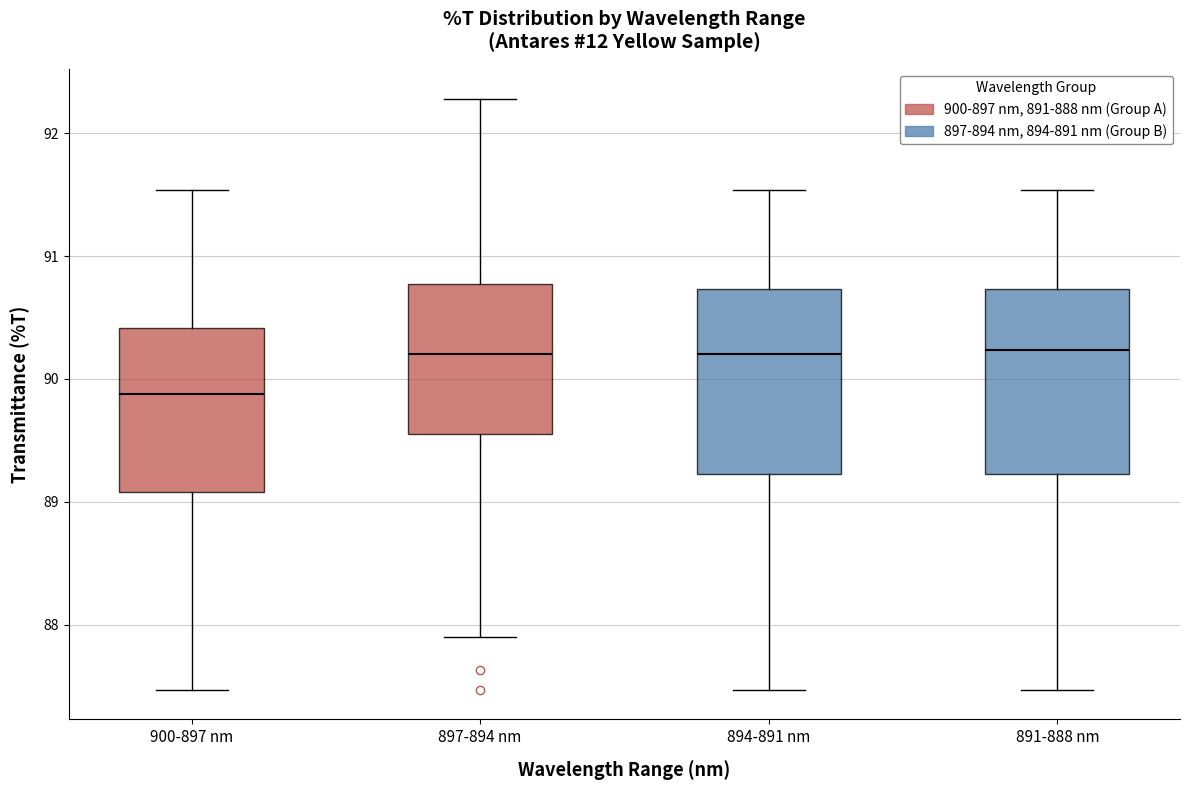

Reading left to right, read every box against the y-axis: the position of its median line, the range the box covers, and the ends of its whiskers. The values are not printed on the chart, so give them approximately, as read against the axis.

900-897 nm: median 89.9, box 89.1 to 90.4, whiskers 87.5 to 91.5
897-894 nm: median 90.2, box 89.6 to 90.8, whiskers 87.9 to 92.3
894-891 nm: median 90.2, box 89.2 to 90.7, whiskers 87.5 to 91.5
891-888 nm: median 90.2, box 89.2 to 90.7, whiskers 87.5 to 91.5